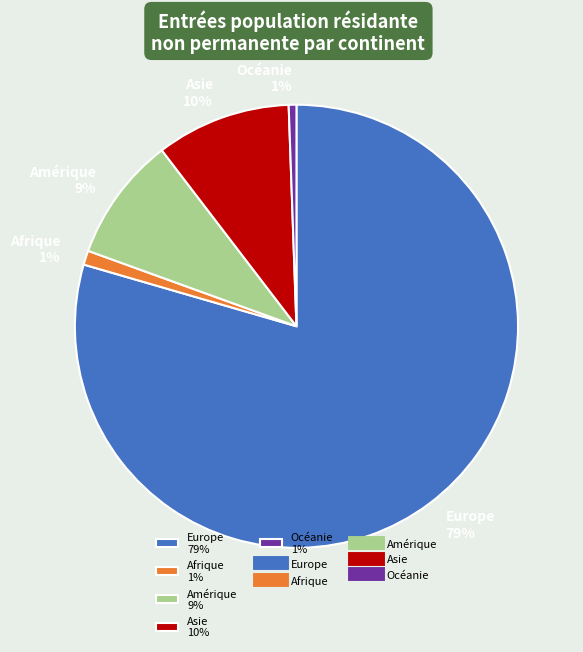

Combined, do Océanie and Asie account for over 50%?

No